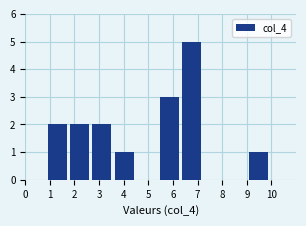

How tall is the bar that spans 0.9 to 1.8 on the x-axis? Neither the bar edges nor the heights are printed on the chart, so give them approximately, as read against the axes.

2